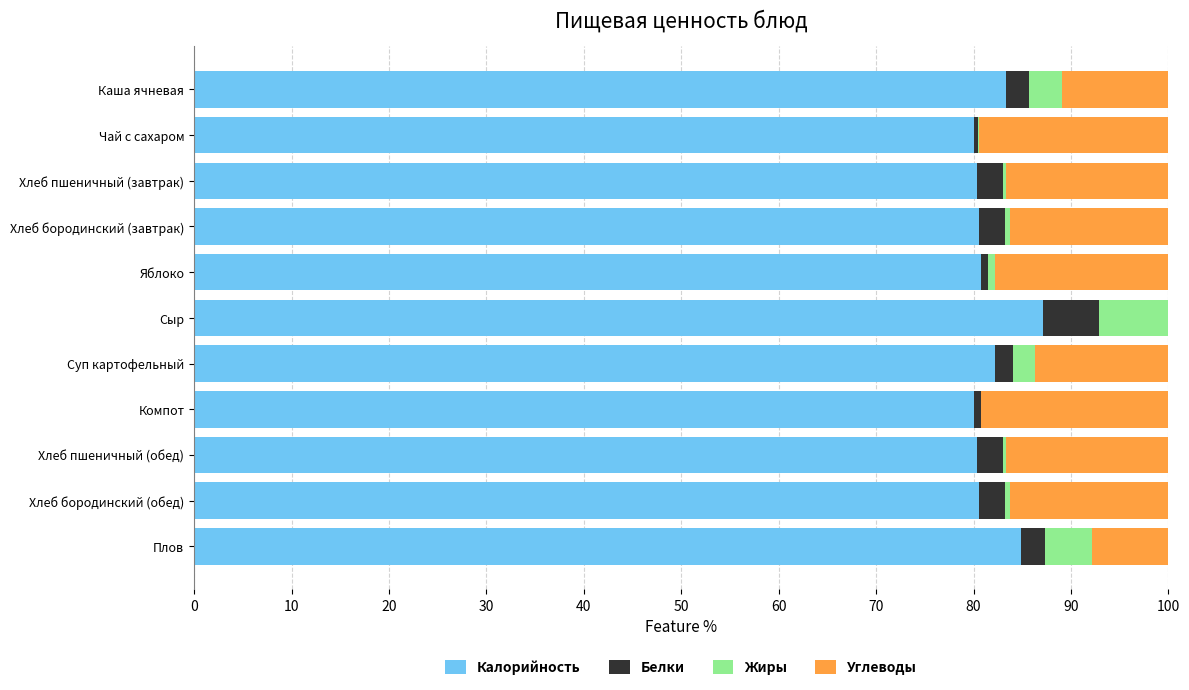

The value of Калорийность at Каша ячневая is 83.3. True or false?

True